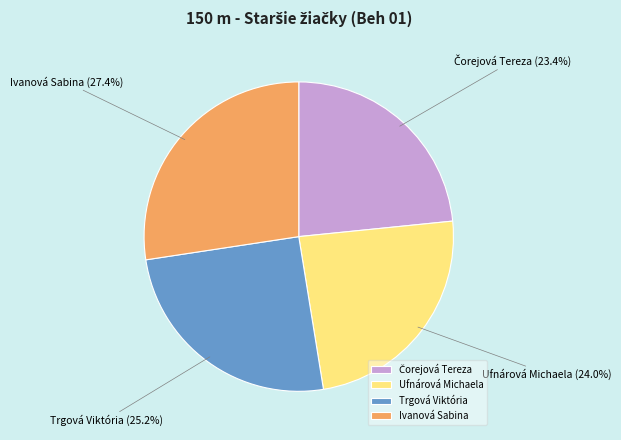

Count the number of slices in the pie.

4